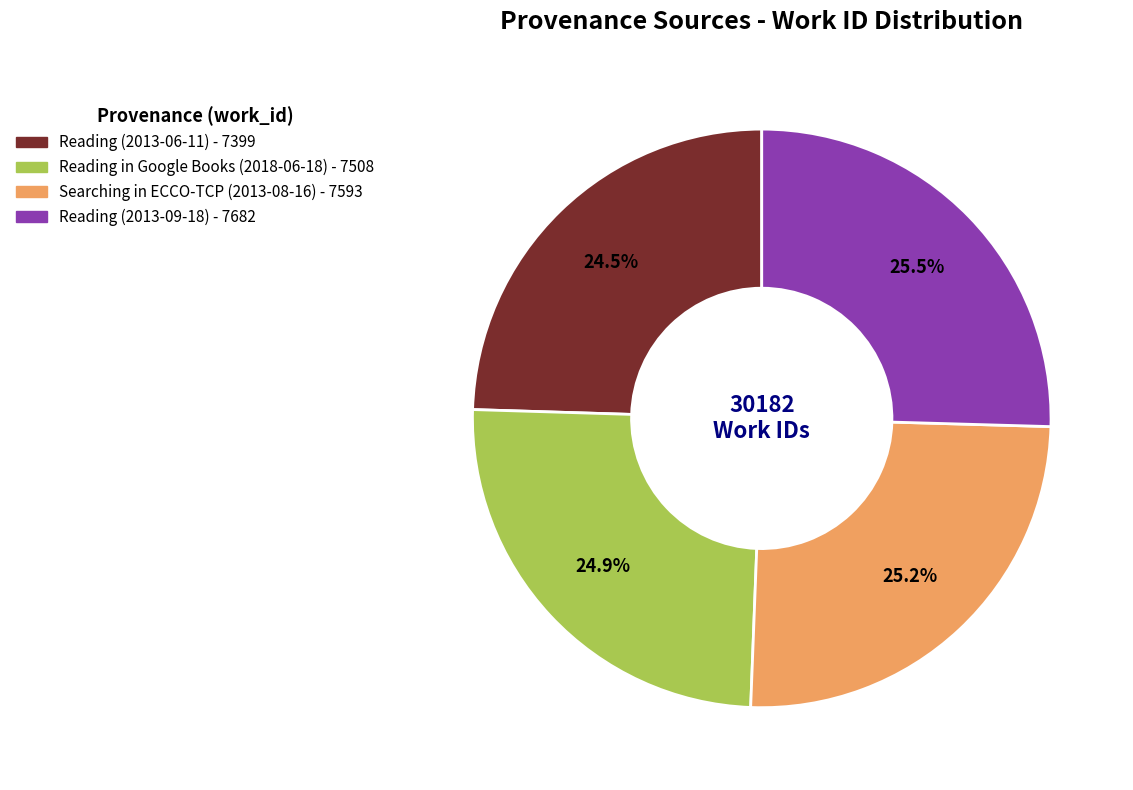

Is it true that Searching in ECCO-TCP (2013-08-16) is 25% of the pie?

True